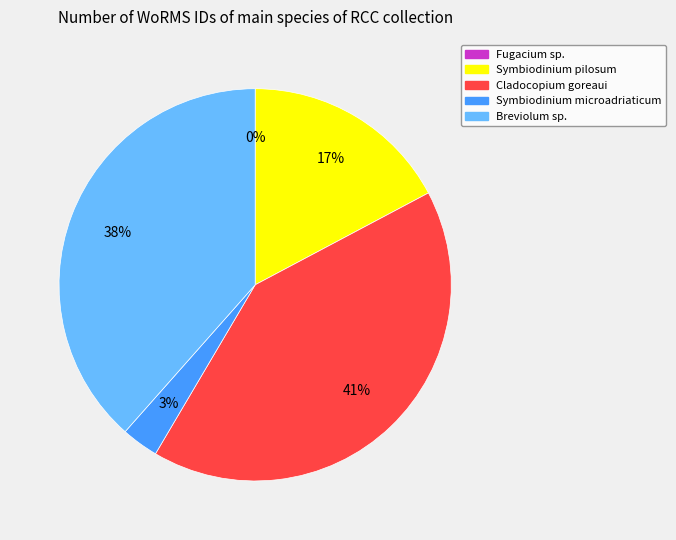

To the nearest percent, what is the difference between the Cladocopium goreaui and Symbiodinium pilosum slice percentages?

24%